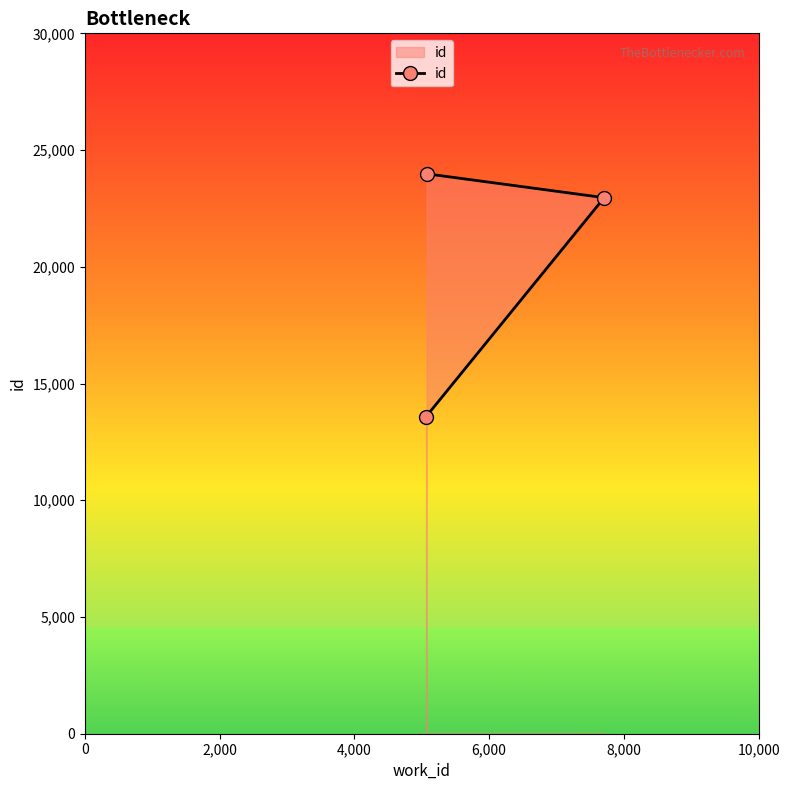

What is the average value?

20175